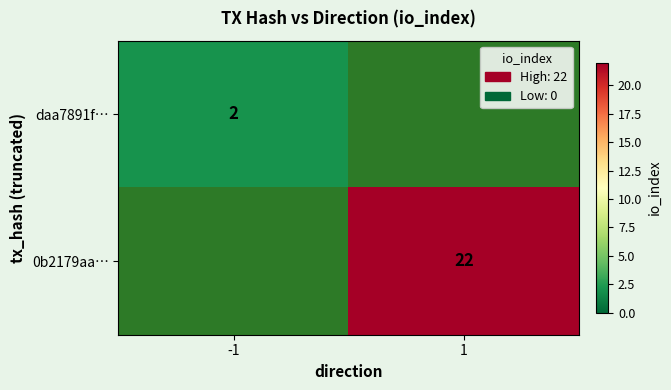

True or false: 0b2179aa… has a value of 34 at 1.

False